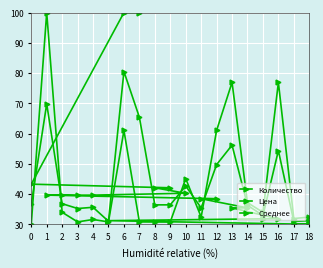

Is this an area chart (filled region under the line)?

No